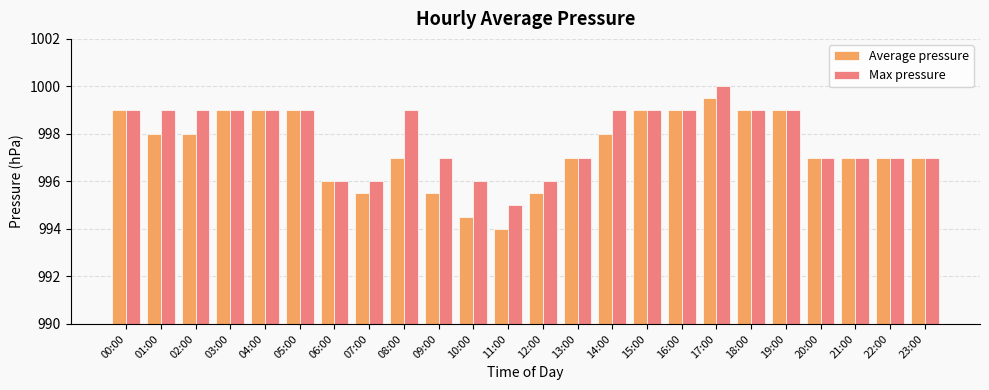

Does the chart contain stacked bars?

No